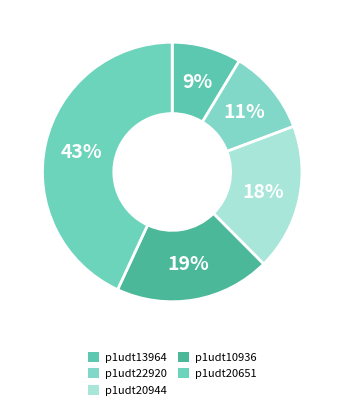

The p1udt22920 slice represents 11% of the pie. True or false?

True